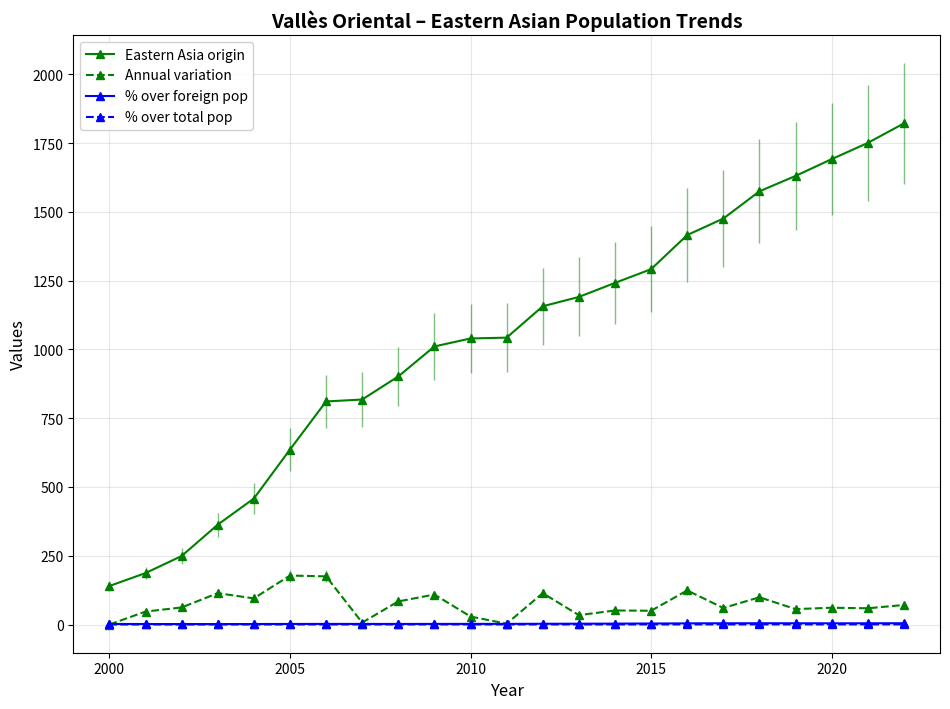

In Annual variation, how many points are higher than both neighbors (excluding endpoints)?

8